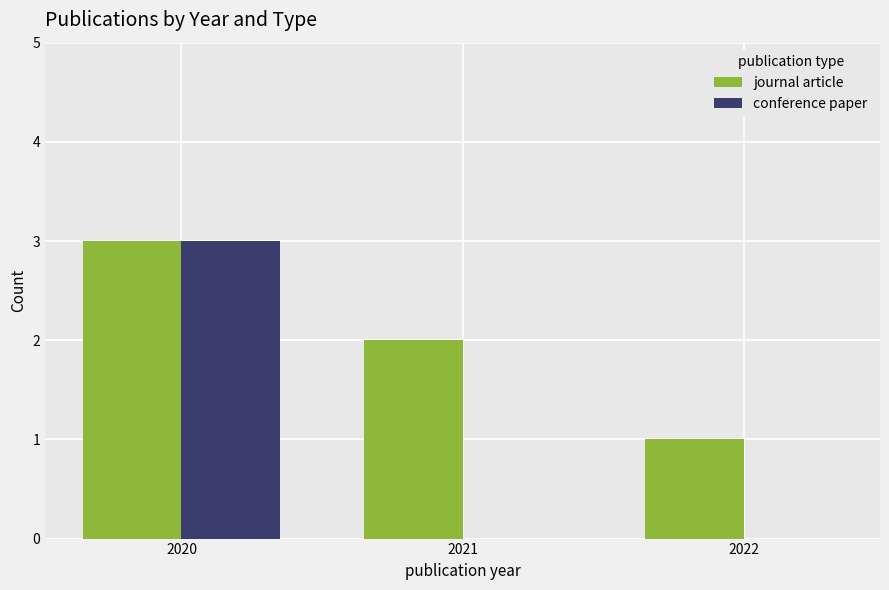

What is the sum of all conference paper values?

3